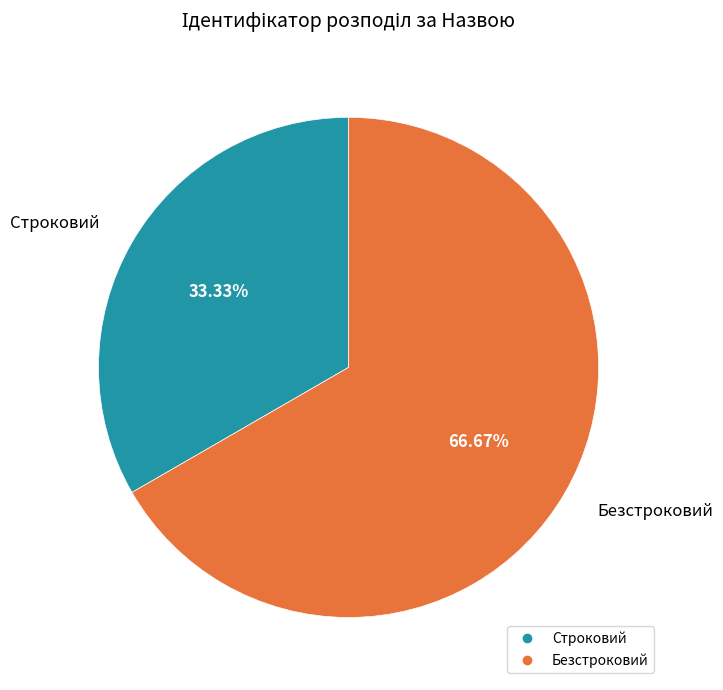

To the nearest percent, what portion does Строковий represent?

33%